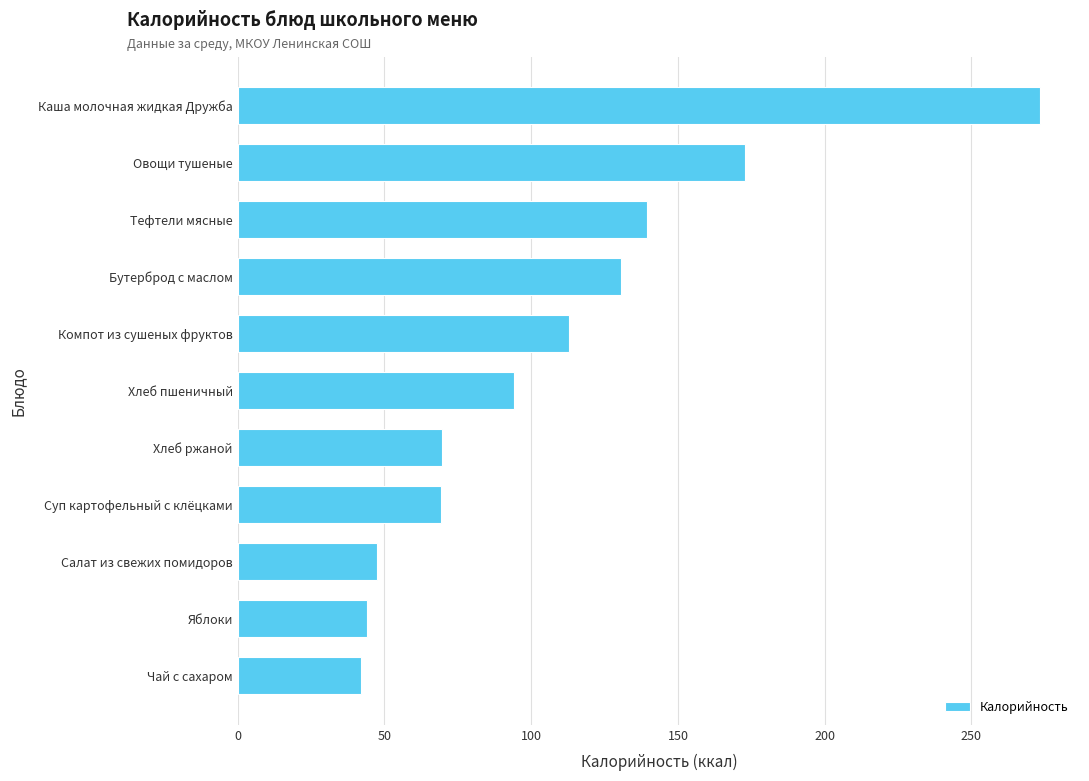

What is the difference between the maximum and second lowest values?

229.3